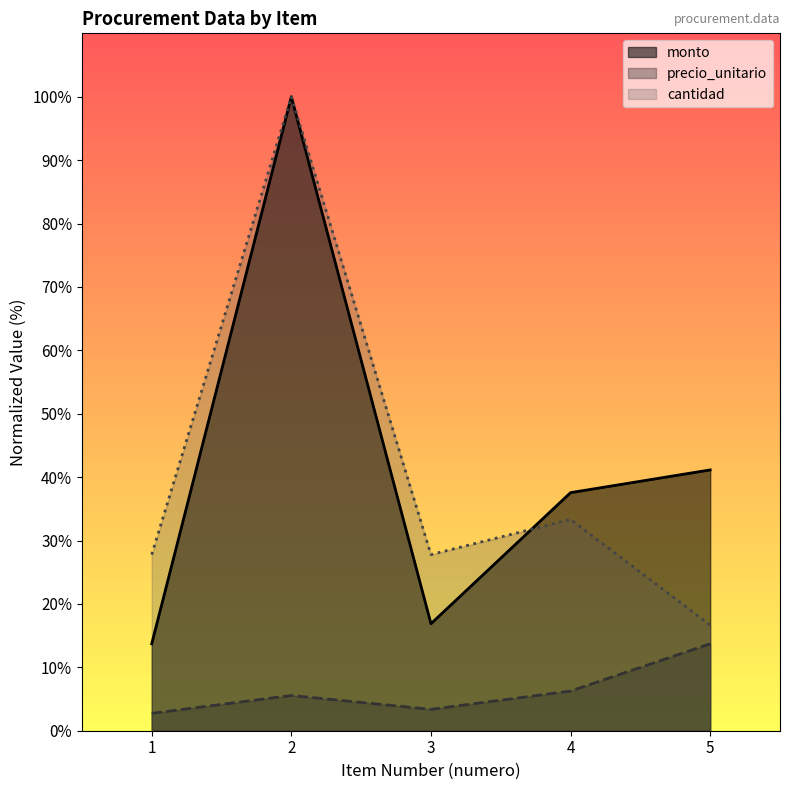

Reading left to right, list all the values displayed in this chart.

precio_unitario: 1=2.7	2=5.6	3=3.4	4=6.3	5=13.7
monto: 1=13.7	2=100.0	3=16.9	4=37.6	5=41.1
cantidad: 1=27.8	2=100.0	3=27.8	4=33.3	5=16.7